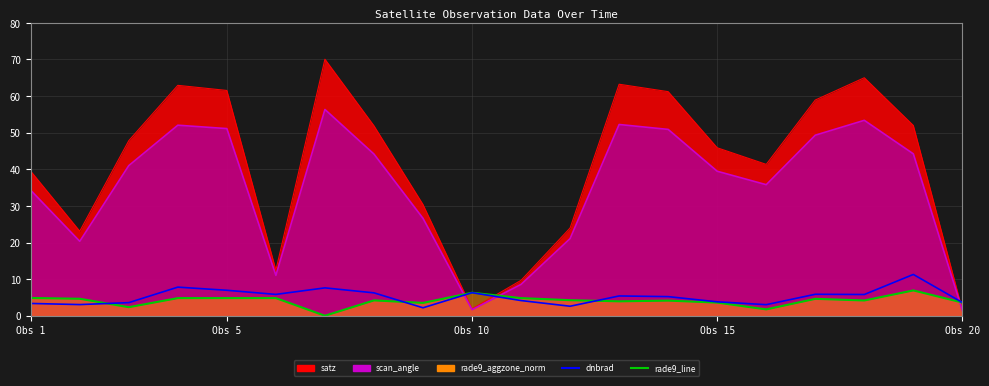

True or false: rade9_aggzone_norm_line and dnbrad intersect in this chart.

True